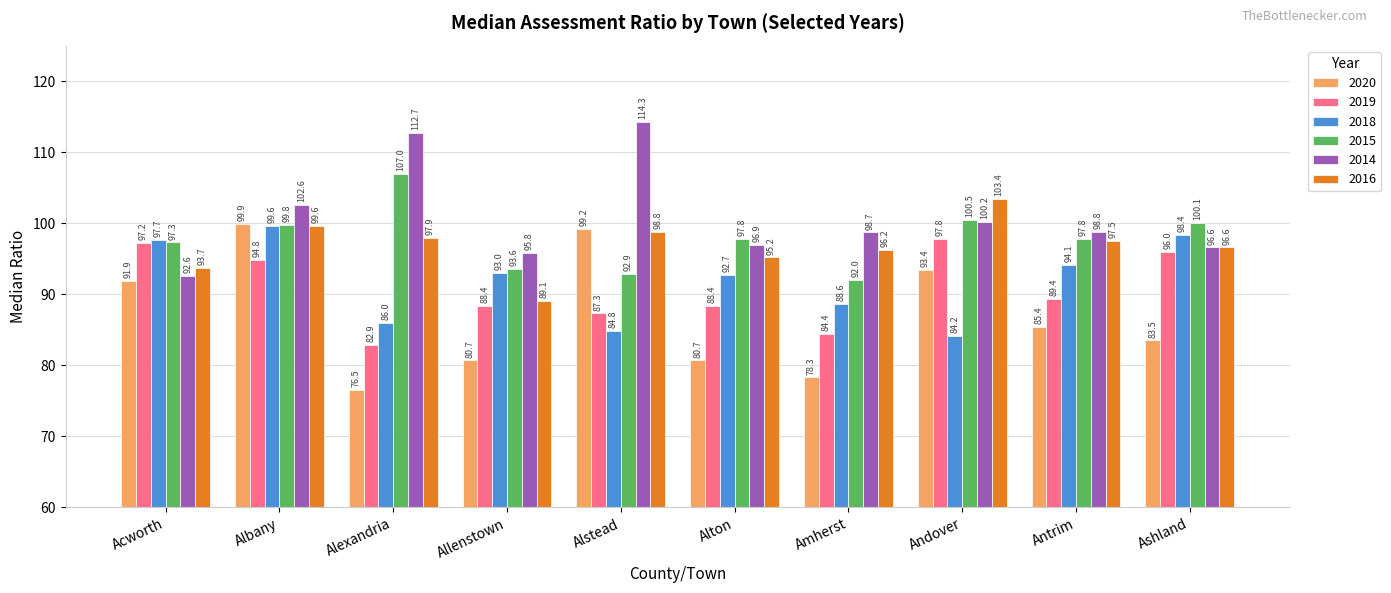

Which series has the widest spread of values?

2020